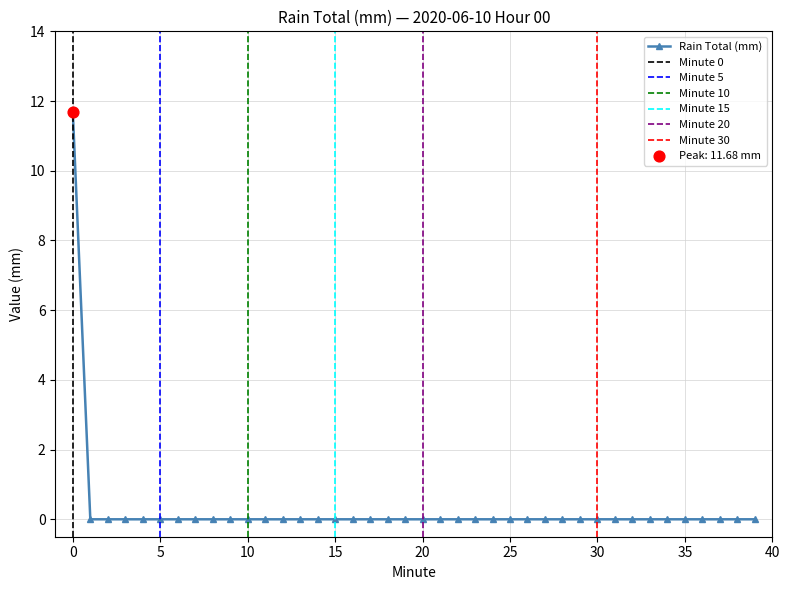

Which has a higher value, 4 or 14?

4